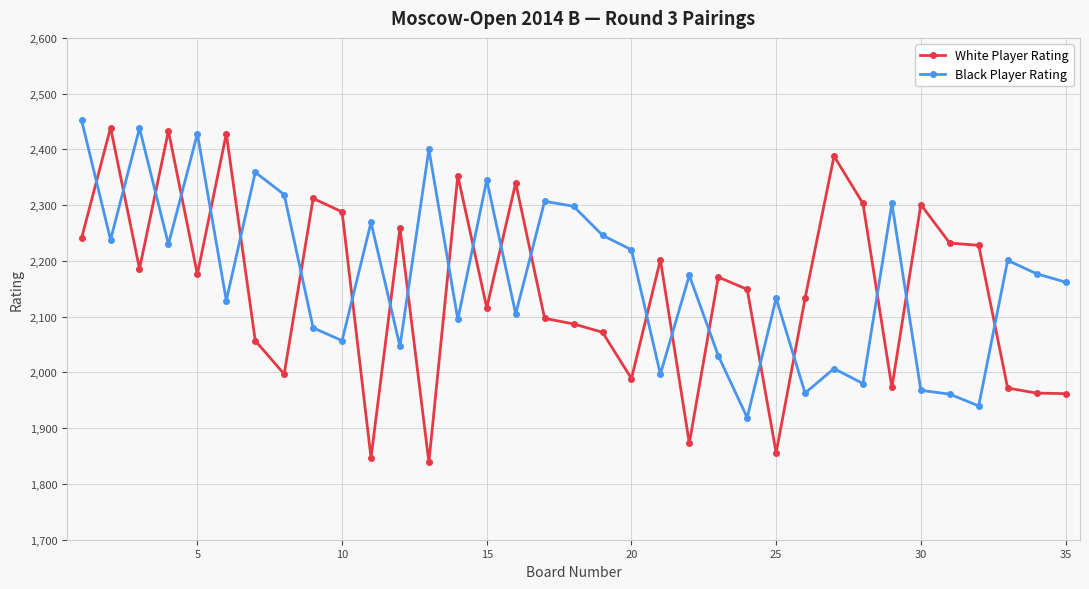

What is the highest value of the Black Player Rating series?

2452